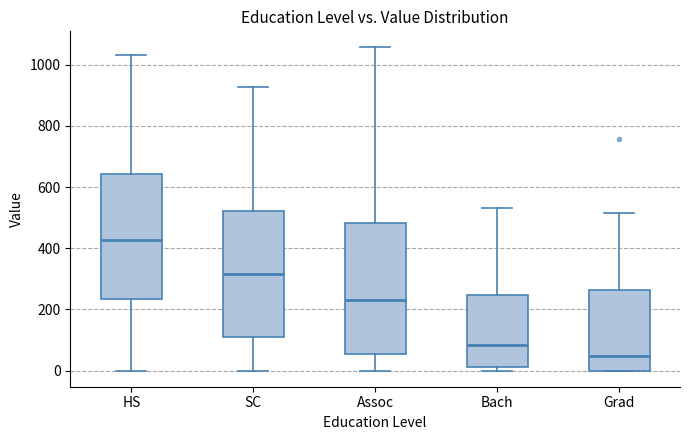

Reading left to right, read every box against the y-axis: the position of its median line, the range the box covers, and the ends of its whiskers. The values are not printed on the chart, so give them approximately, as read against the axis.

HS: median 420, box 240 to 640, whiskers 0 to 1040
SC: median 320, box 120 to 520, whiskers 0 to 920
Assoc: median 240, box 60 to 480, whiskers 0 to 1060
Bach: median 80, box 20 to 240, whiskers 0 to 540
Grad: median 40, box 0 to 260, whiskers 0 to 520